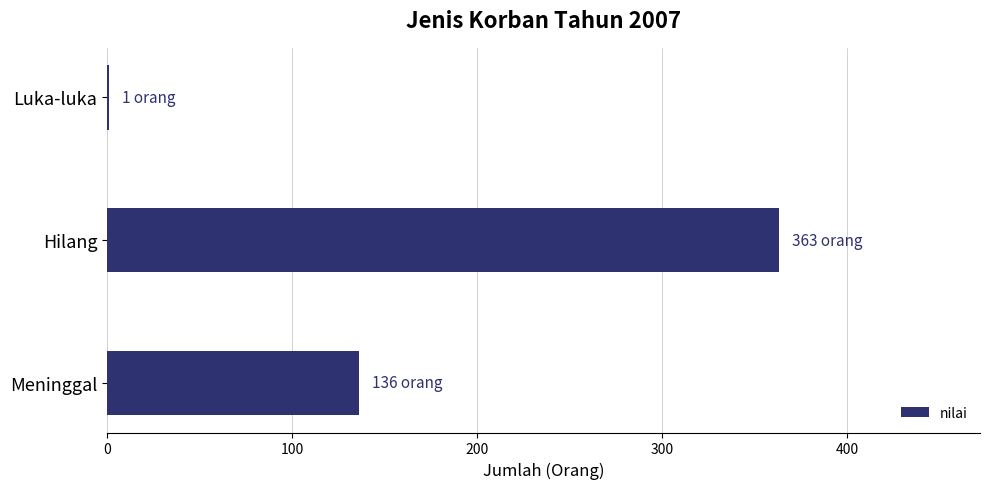

At which label is the value closest to 182?

Meninggal